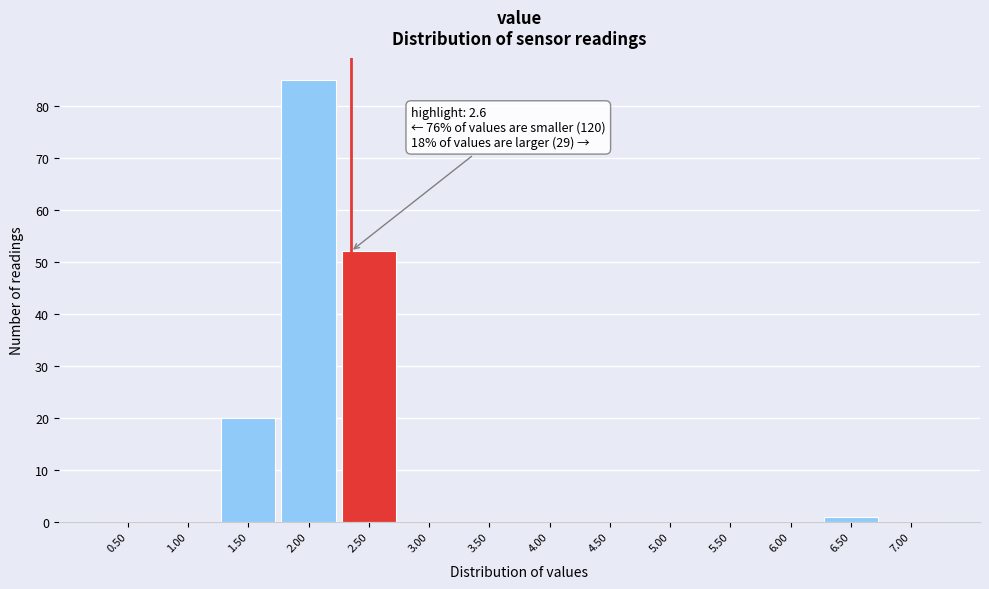

At which label is the value closest to 42?

2.50